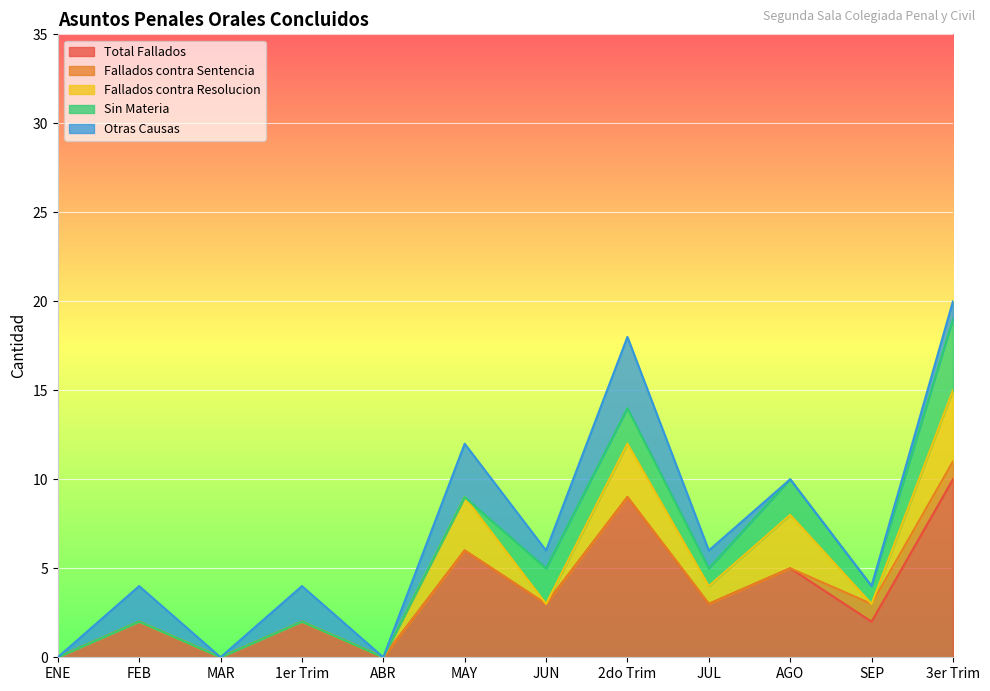

What is the label of the 10th point from the right?

MAR